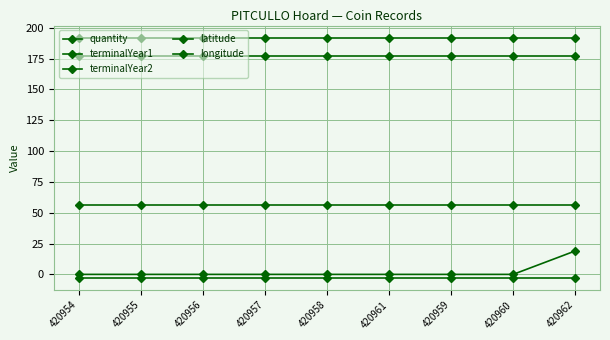

Between 420960 and 420959, which is larger?

420960